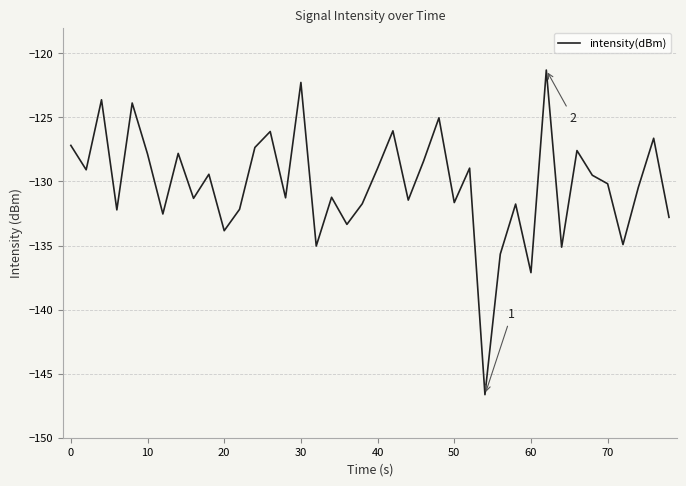

What is the smallest value displayed?

-146.6